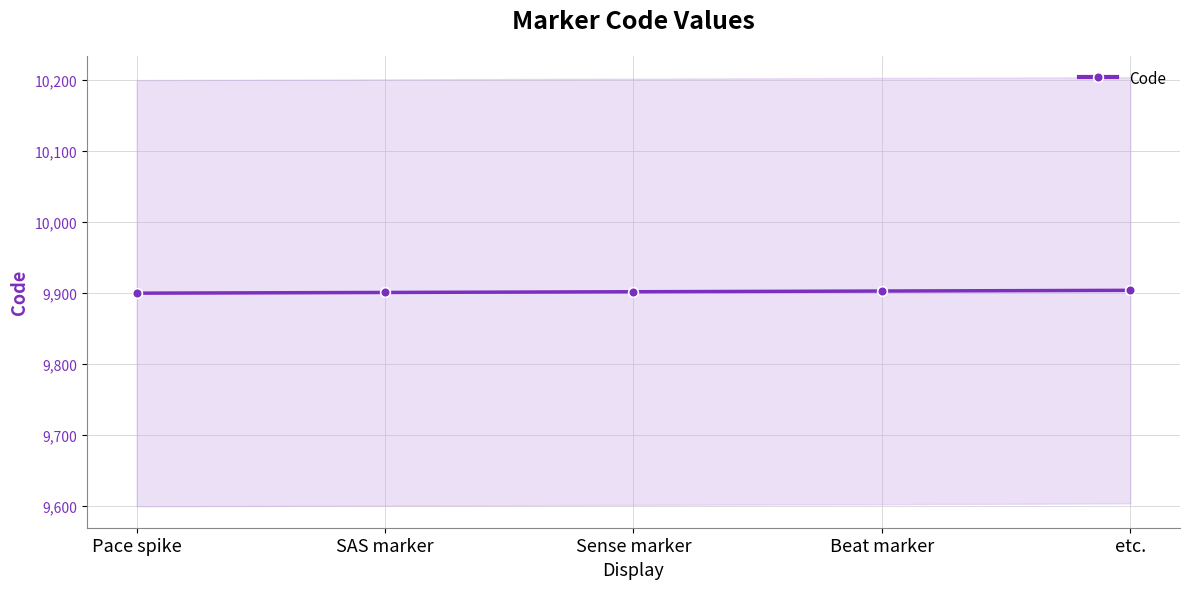

What is the change in value from Pace spike to Sense marker?

+2